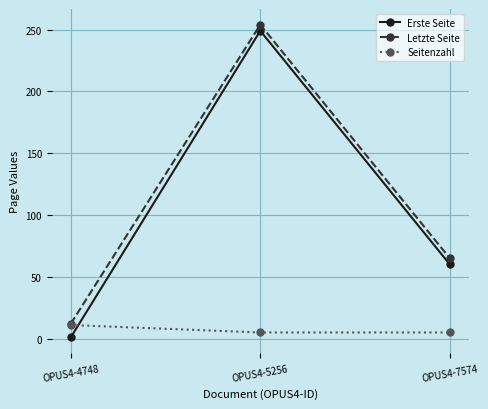

What is the total value across all series at OPUS4-5256?

508